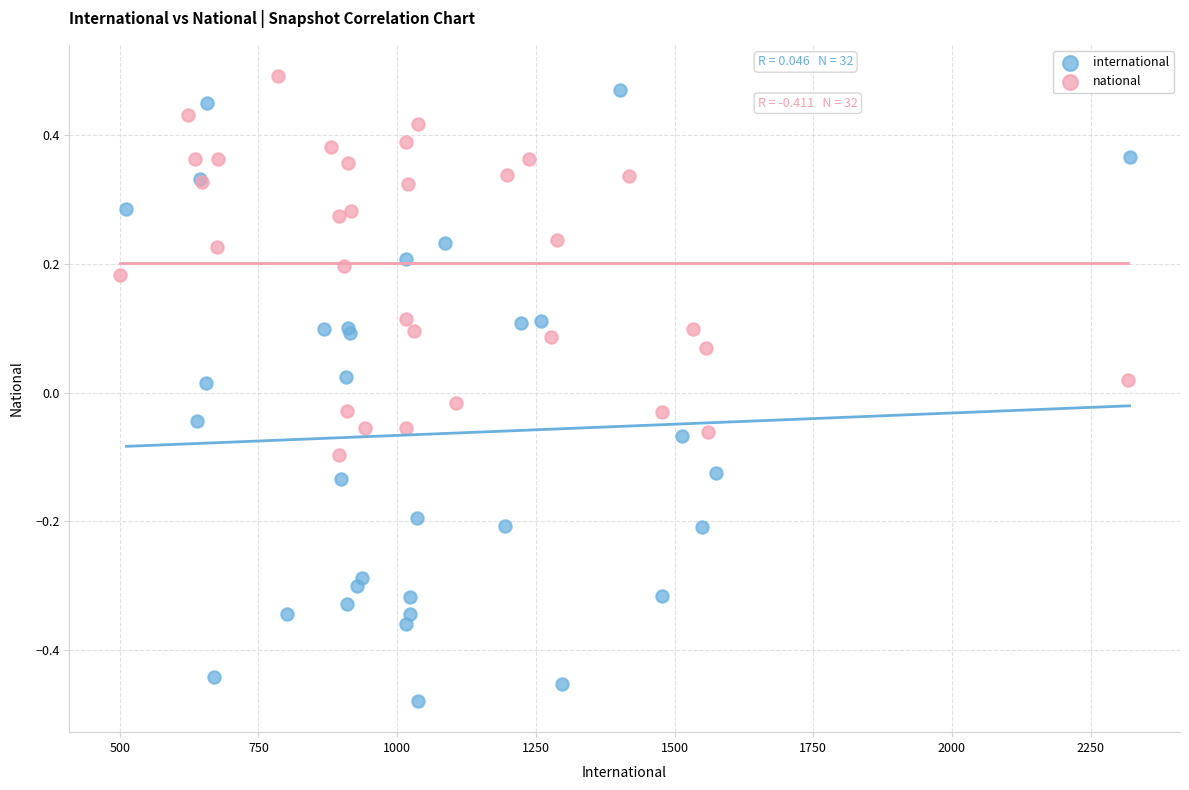

Which series has the widest spread of Y values?

international